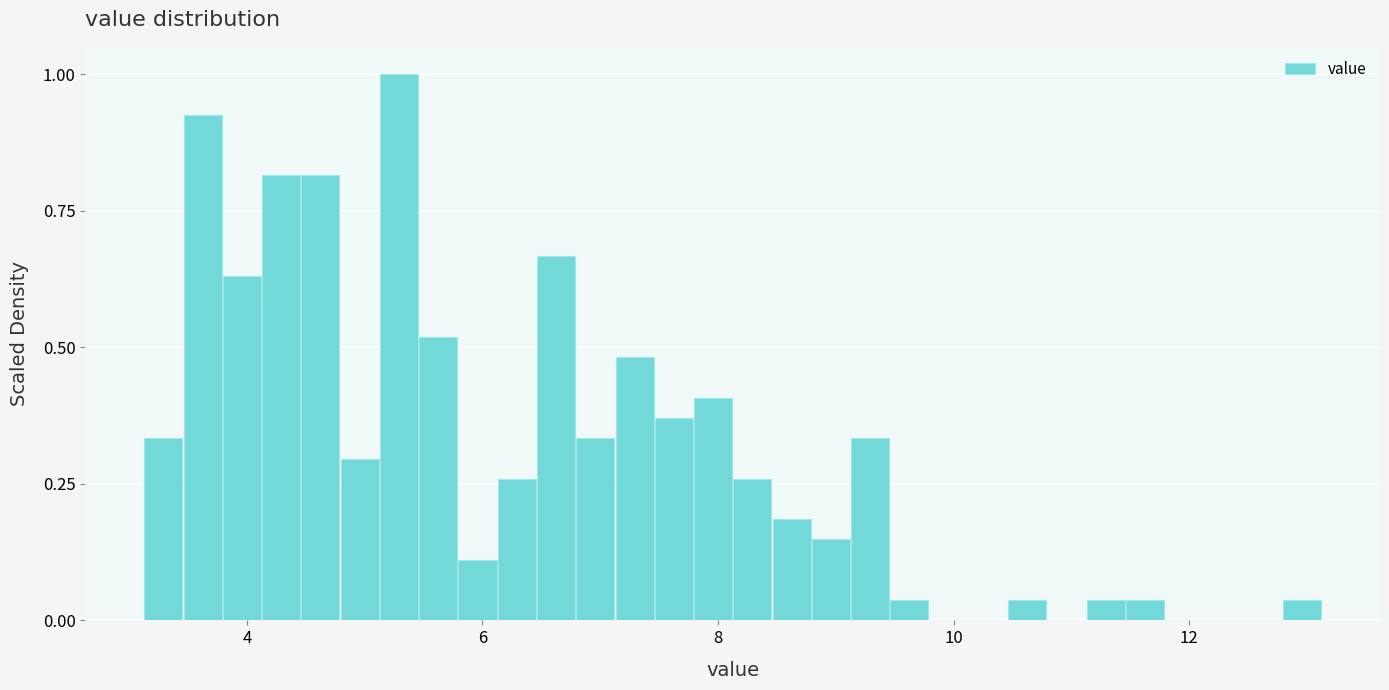

Around what value on the x-axis is the tallest bar? Give the approximate position of its centre, as read against the axis.

5.2